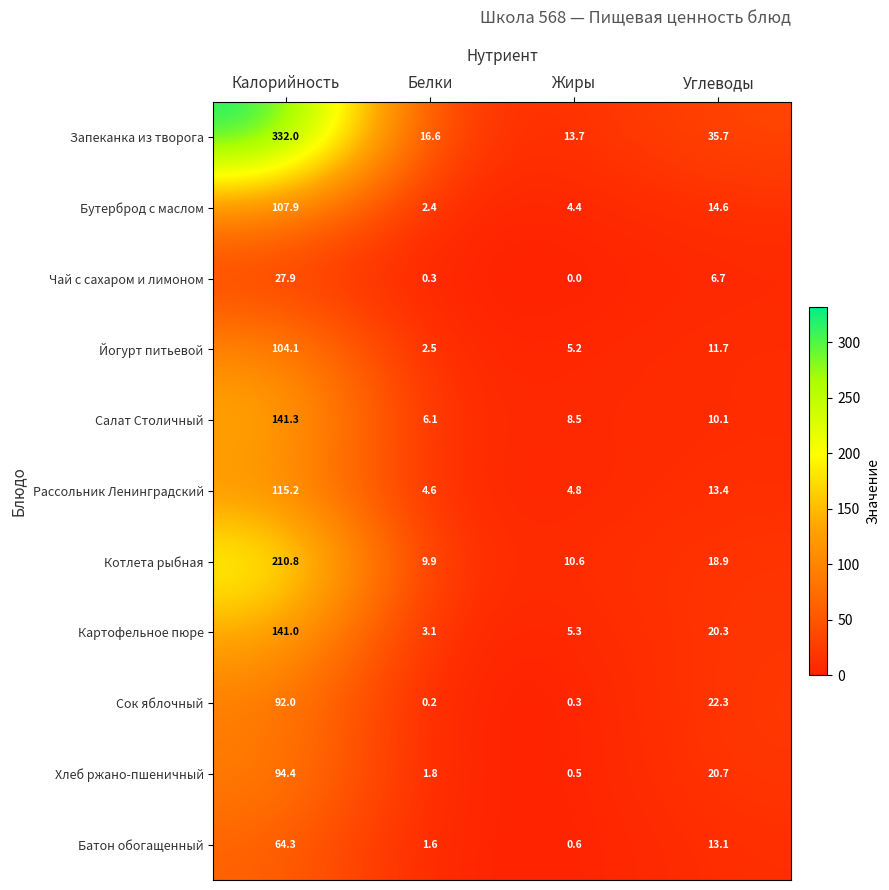

What is the total value across all series at Белки?

49.1